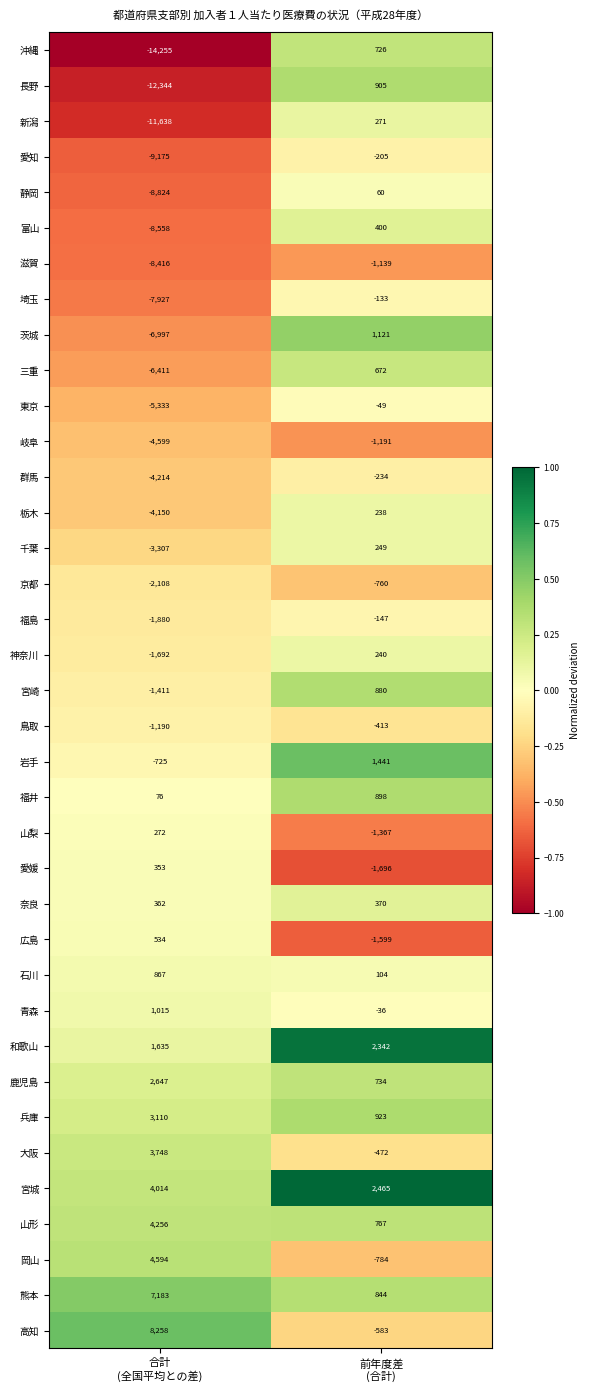

What is the sum of all 群馬 values?

-4448